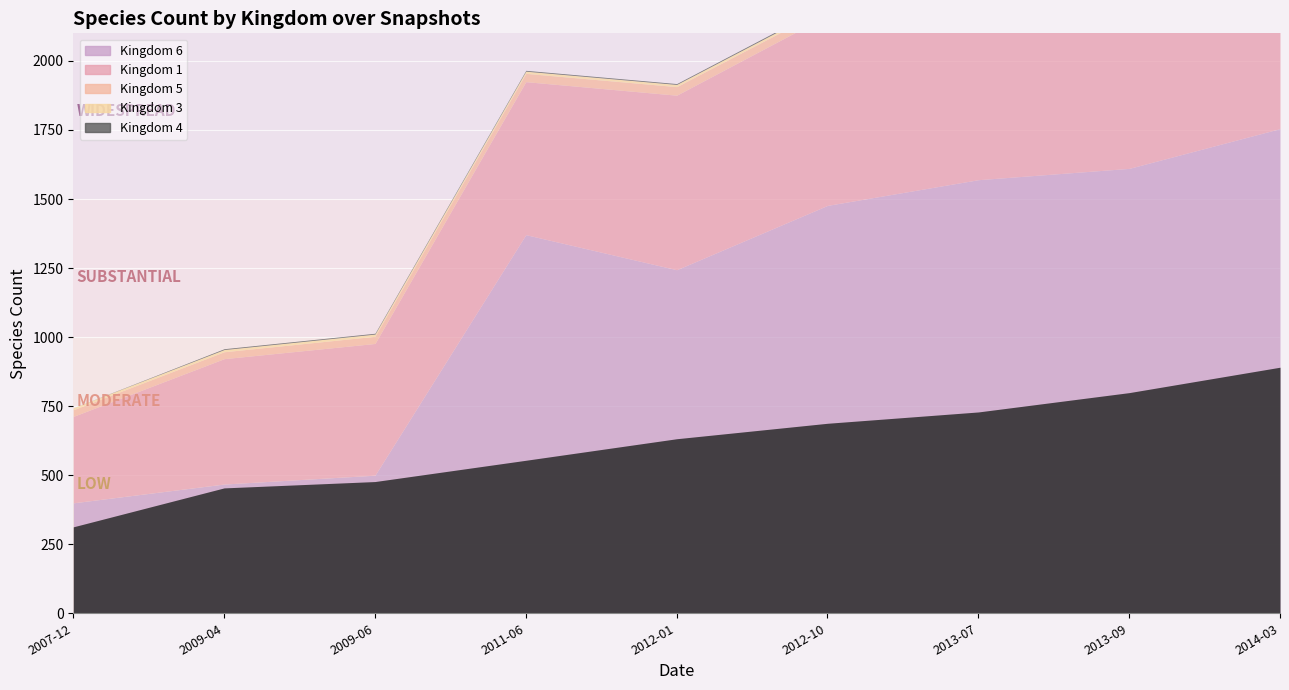

How many lines are shown in the chart?

5